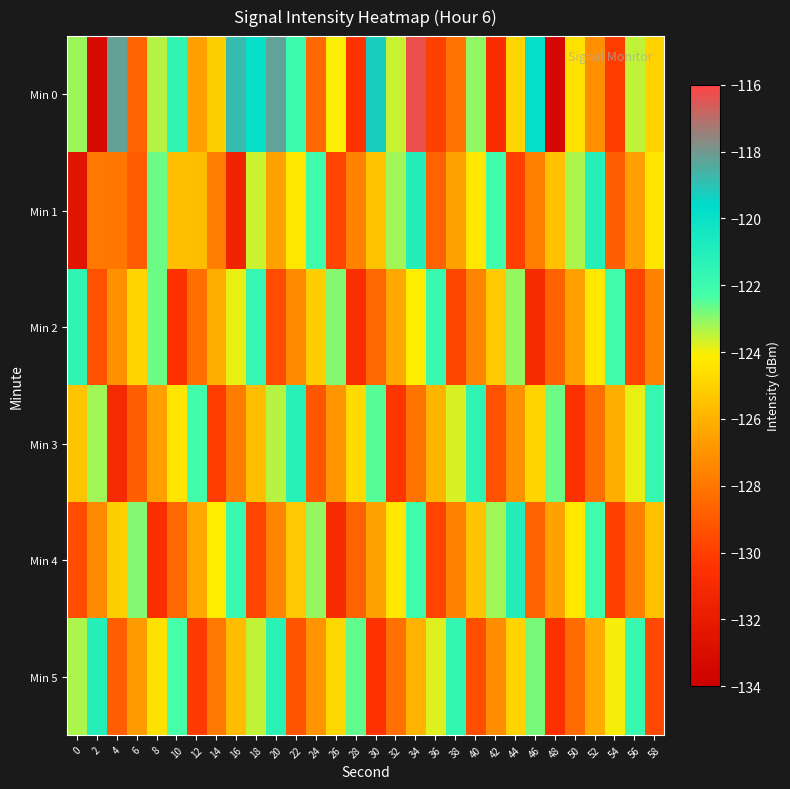

Which label corresponds to the largest value in the chart?

34